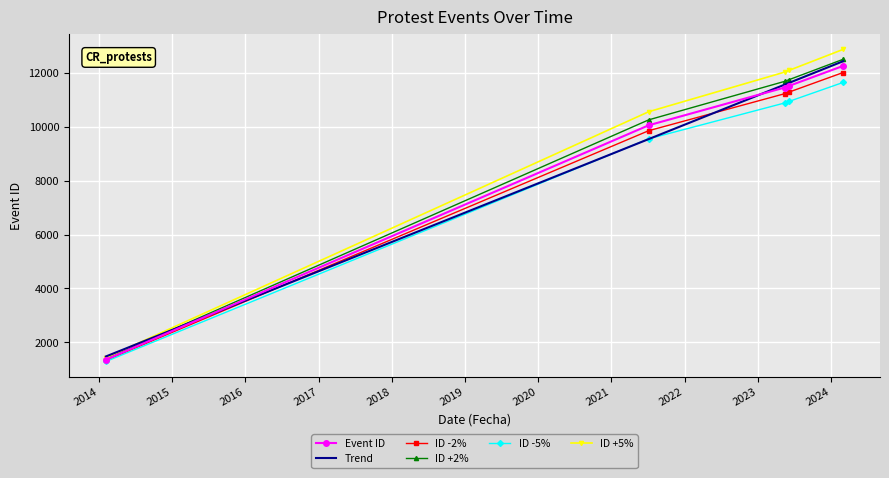

What position from the right is 2023-06-08?

2